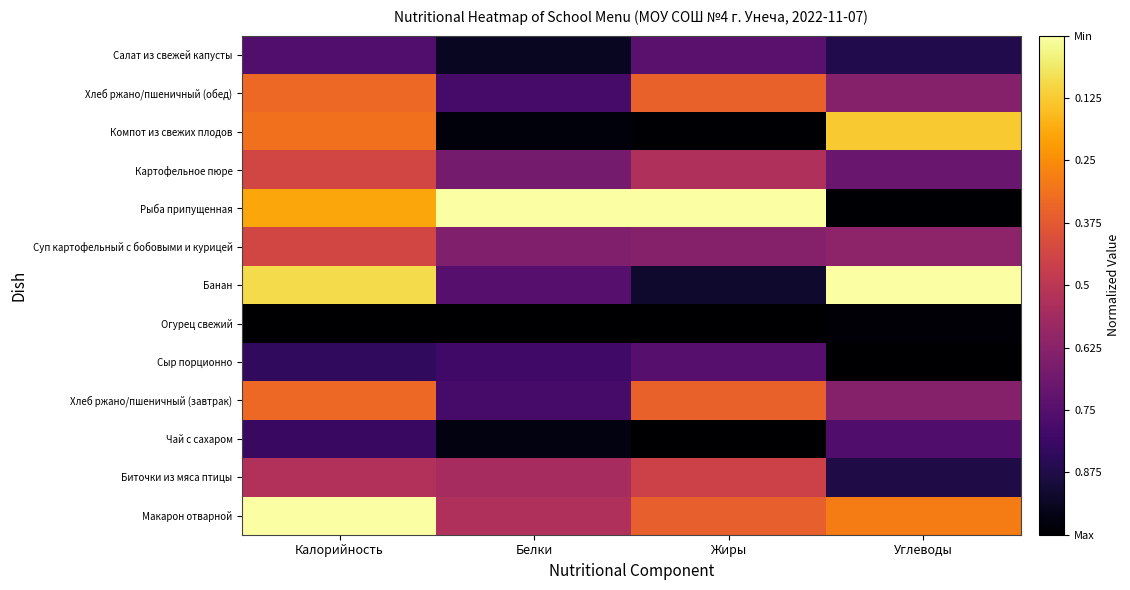

Which has a higher value, Белки or Калорийность?

Калорийность